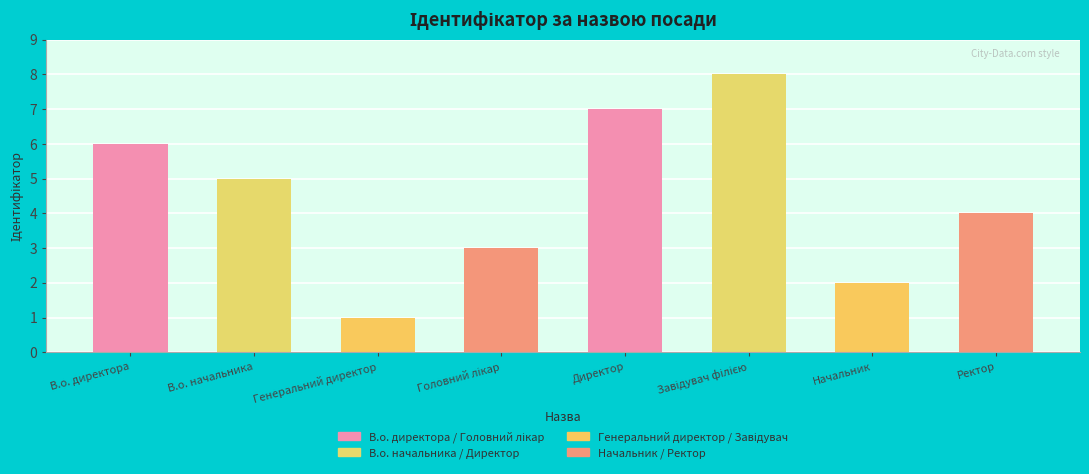

What is the ratio of the value at Директор to the value at Начальник?

3.5